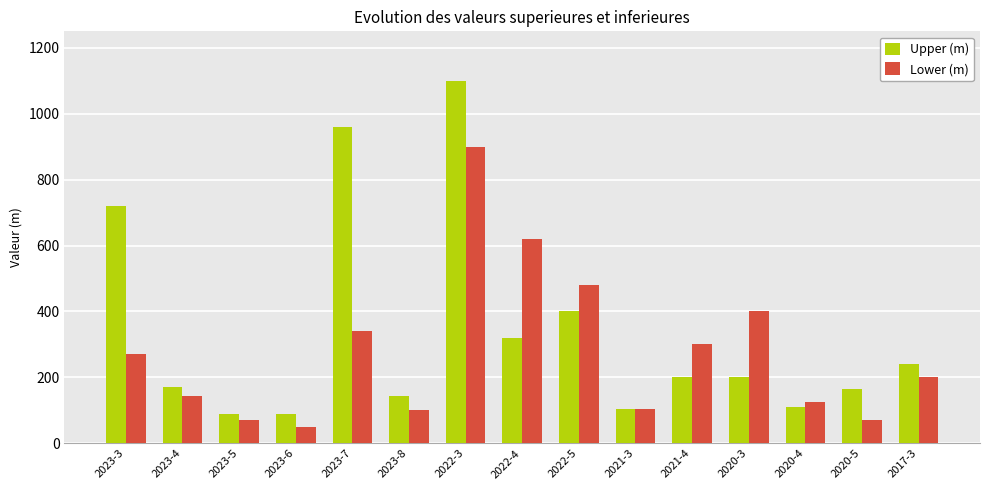

Rank the series by their average value, from lowest to highest.

Lower (m), Upper (m)